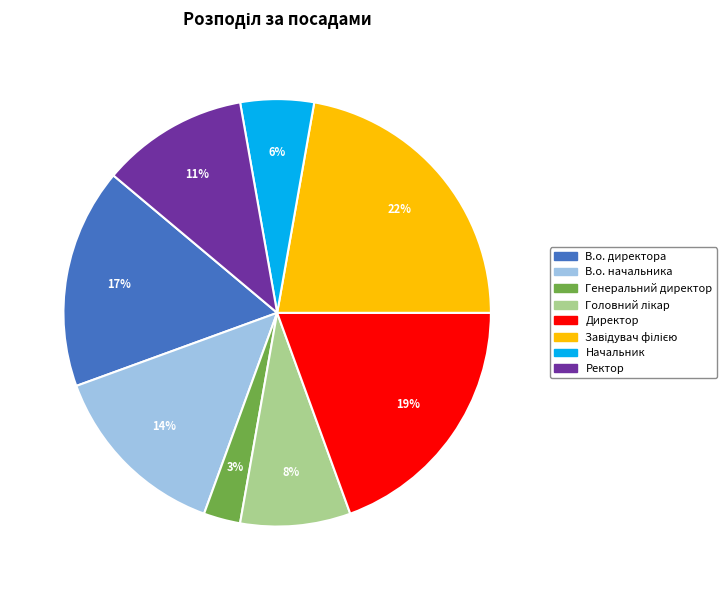

To the nearest percent, what is the difference between the Генеральний директор and В.о. директора slice percentages?

14%